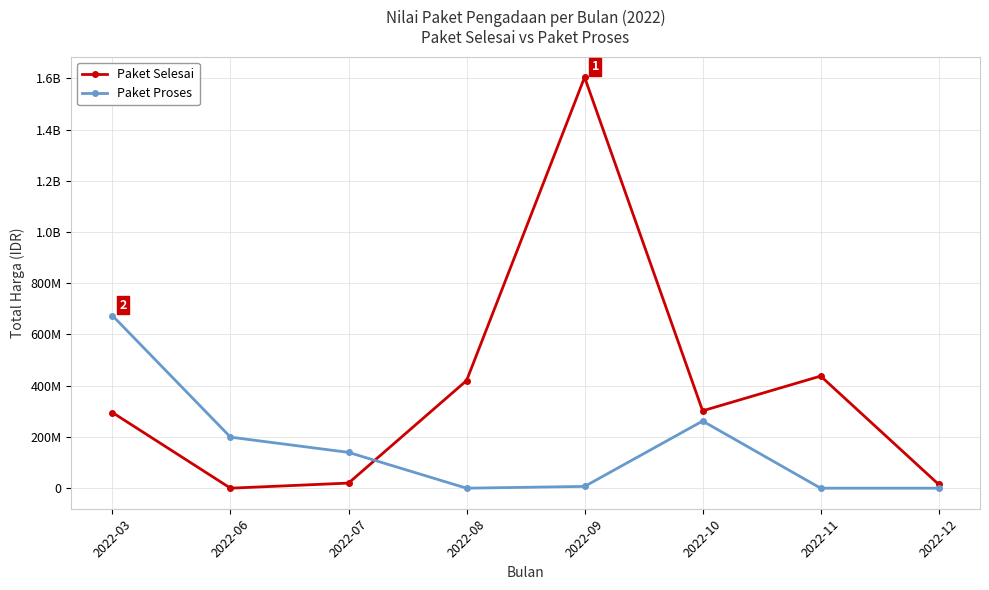

True or false: Paket Selesai has more than 0 interior local peaks.

True